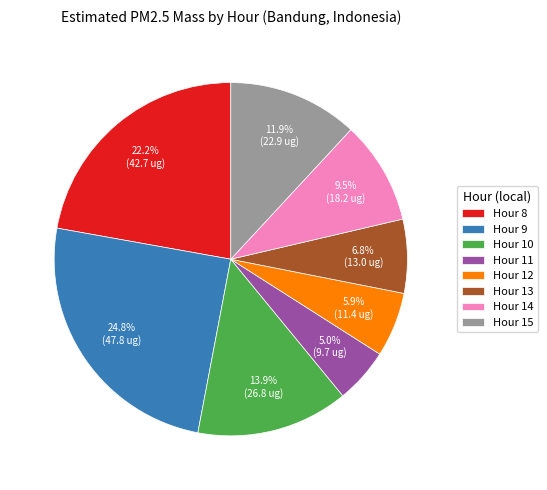

To the nearest percent, what is the combined percentage of Hour 11 and Hour 10?

19%